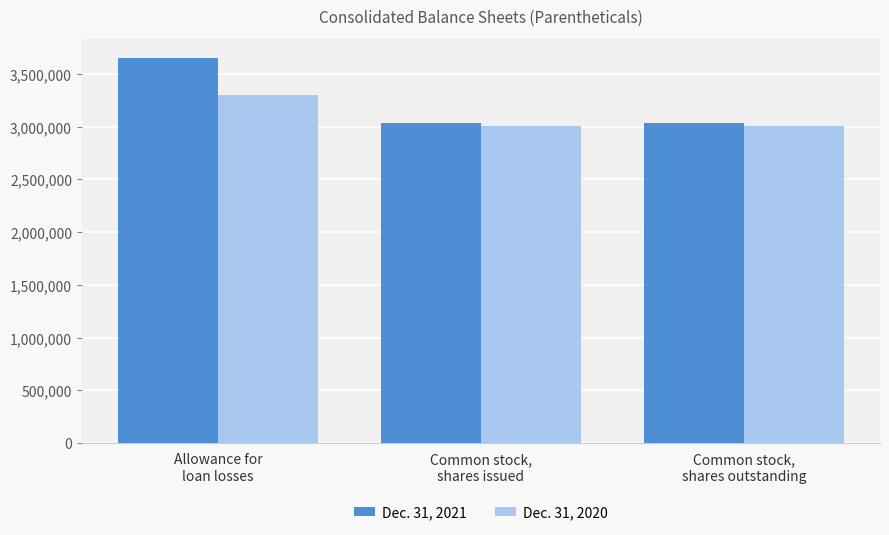

How many groups of bars are there?

3